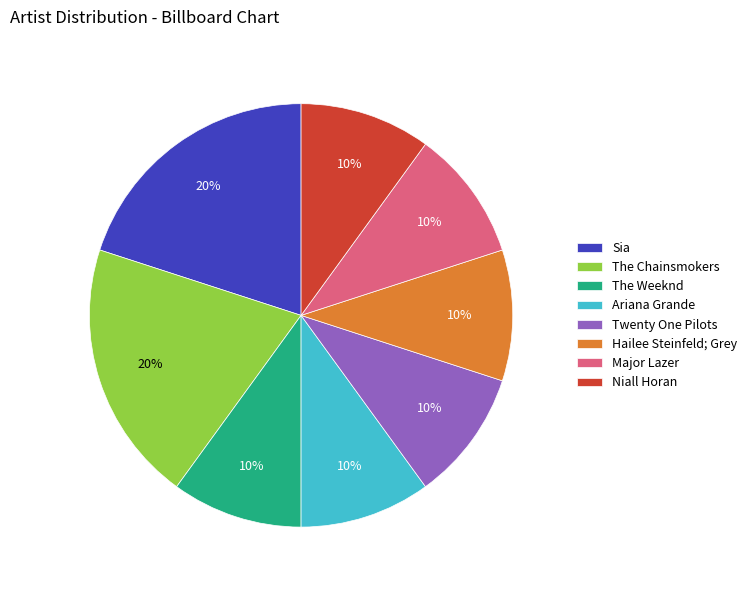

True or false: Sia accounts for 8% of the total.

False